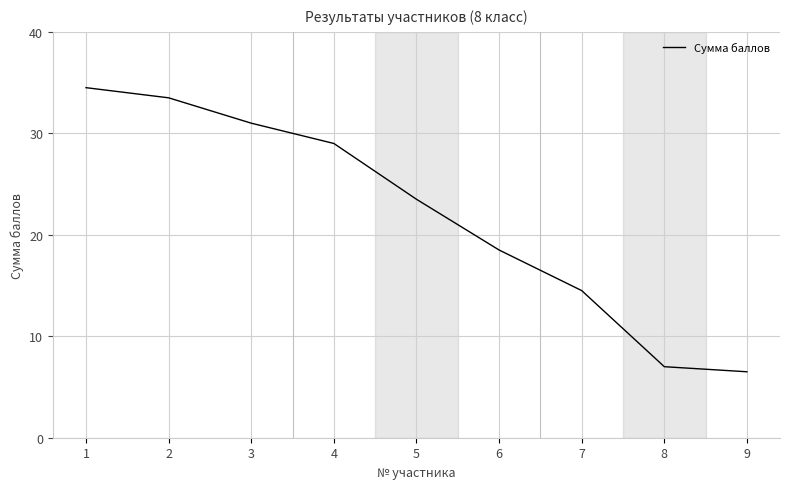

List the labels in order of value, smallest first.

9, 8, 7, 6, 5, 4, 3, 2, 1